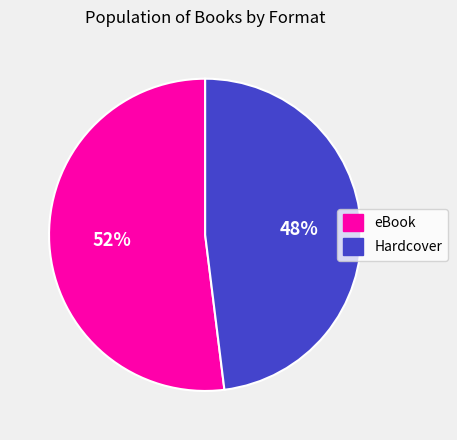

Does Hardcover account for over 50% of the chart?

No